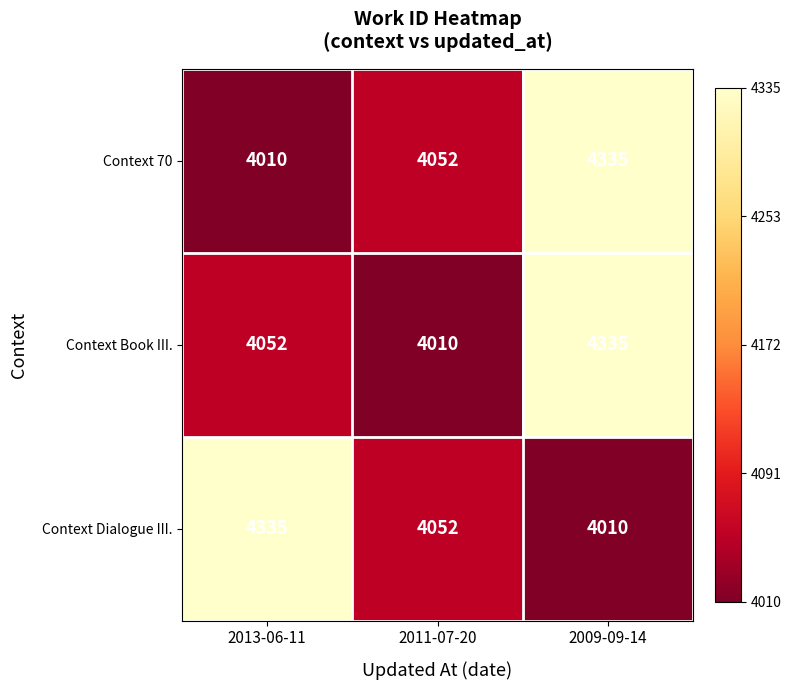

Reading right to left, extract all data points from this chart.

Context 70: 4335	4052	4010
Context Book III.: 4335	4010	4052
Context Dialogue III.: 4010	4052	4335